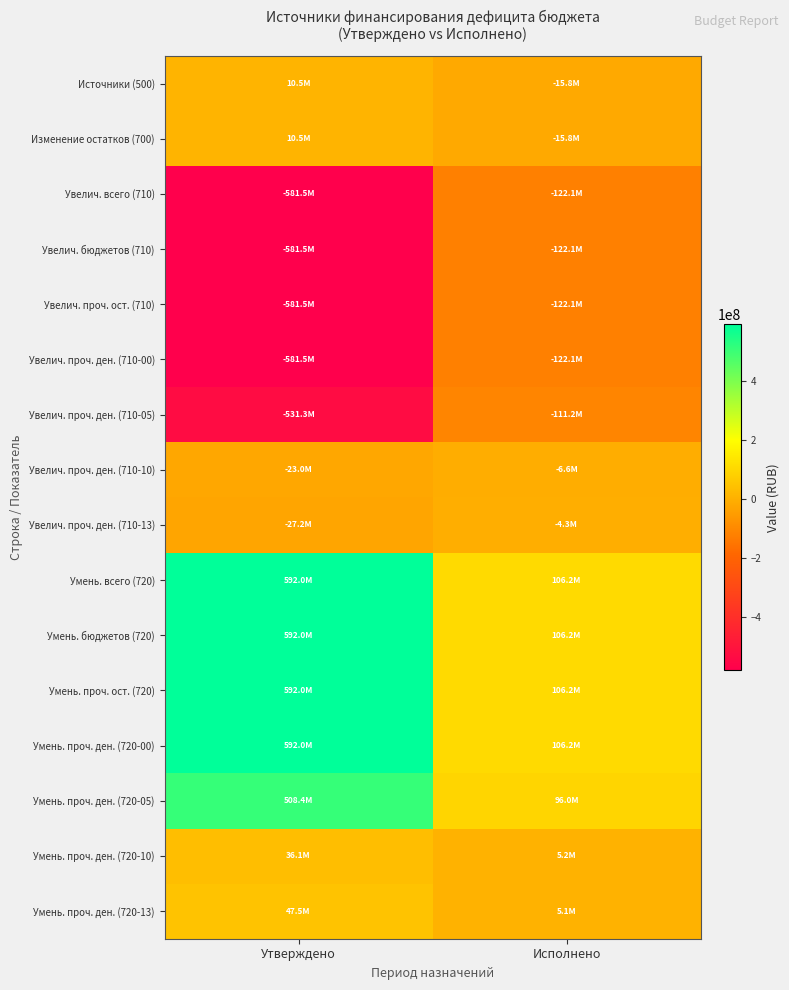

Reading left to right, extract all data points from this chart.

Источники (500): Утверждено=10470131.9	Исполнено=-15840016.1
Изменение остатков (700): Утверждено=10470131.9	Исполнено=-15840016.1
Увелич. всего (710): Утверждено=-581500703.0	Исполнено=-122073965.9
Увелич. бюджетов (710): Утверждено=-581500703.0	Исполнено=-122073965.9
Увелич. проч. ост. (710): Утверждено=-581500703.0	Исполнено=-122073965.9
Увелич. проч. ден. (710-00): Утверждено=-581500703.0	Исполнено=-122073965.9
Увелич. проч. ден. (710-05): Утверждено=-531293531.9	Исполнено=-111179033.2
Увелич. проч. ден. (710-10): Утверждено=-22968590.5	Исполнено=-6589186.6
Увелич. проч. ден. (710-13): Утверждено=-27238580.6	Исполнено=-4305746.1
Умень. всего (720): Утверждено=591970835.0	Исполнено=106233949.8
Умень. бюджетов (720): Утверждено=591970835.0	Исполнено=106233949.8
Умень. проч. ост. (720): Утверждено=591970835.0	Исполнено=106233949.8
Умень. проч. ден. (720-00): Утверждено=591970835.0	Исполнено=106233949.8
Умень. проч. ден. (720-05): Утверждено=508401526.8	Исполнено=95952950.3
Умень. проч. ден. (720-10): Утверждено=36087125.4	Исполнено=5209185.8
Умень. проч. ден. (720-13): Утверждено=47482182.8	Исполнено=5071813.8